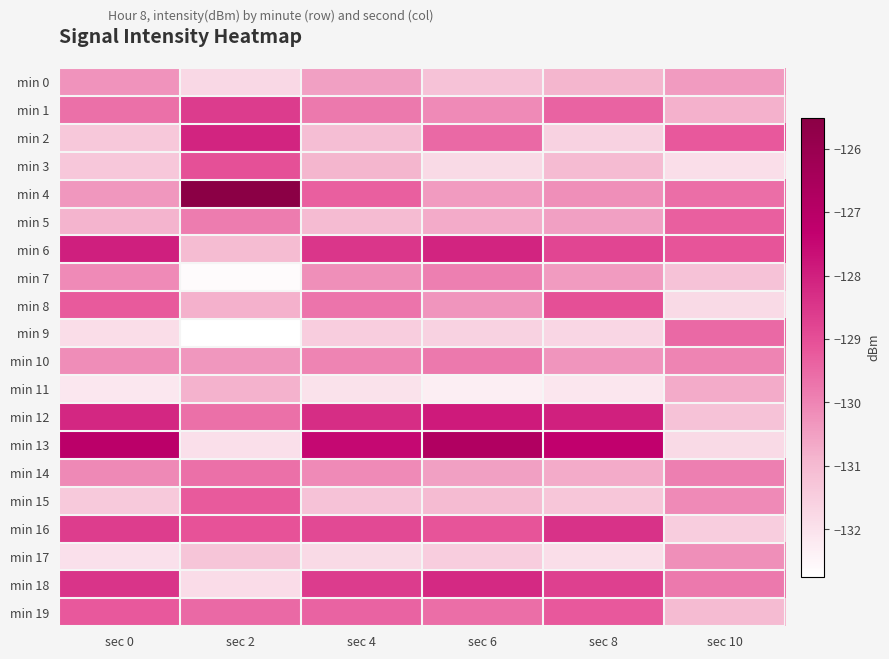

Which series changed the most between sec 2 and sec 4?

min 13